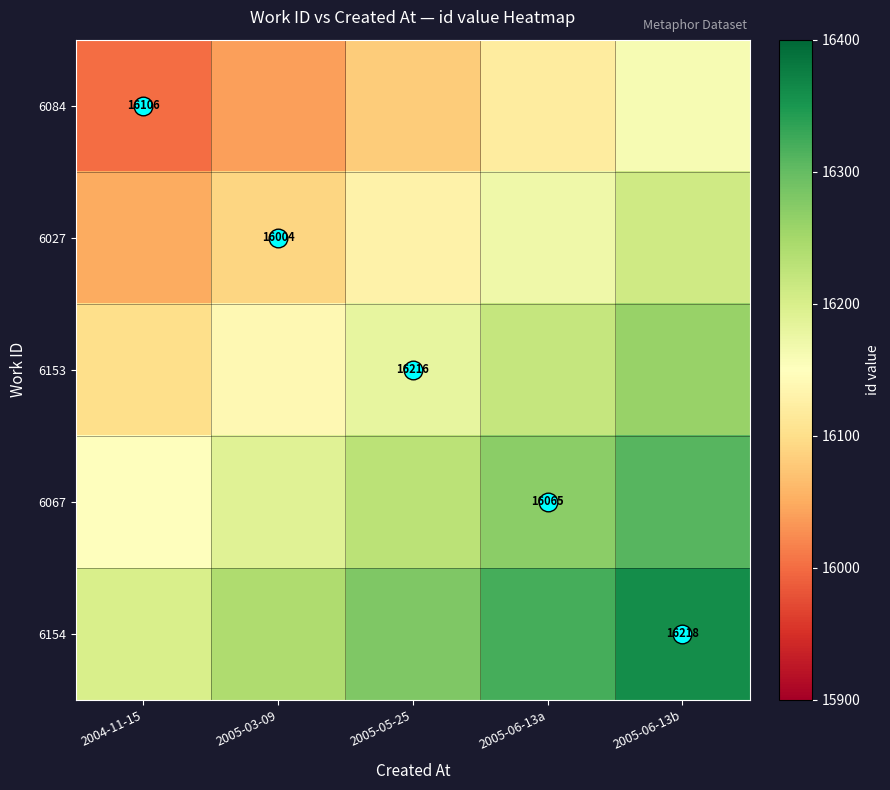

At which category is the sum across all series the highest?

2005-06-13b